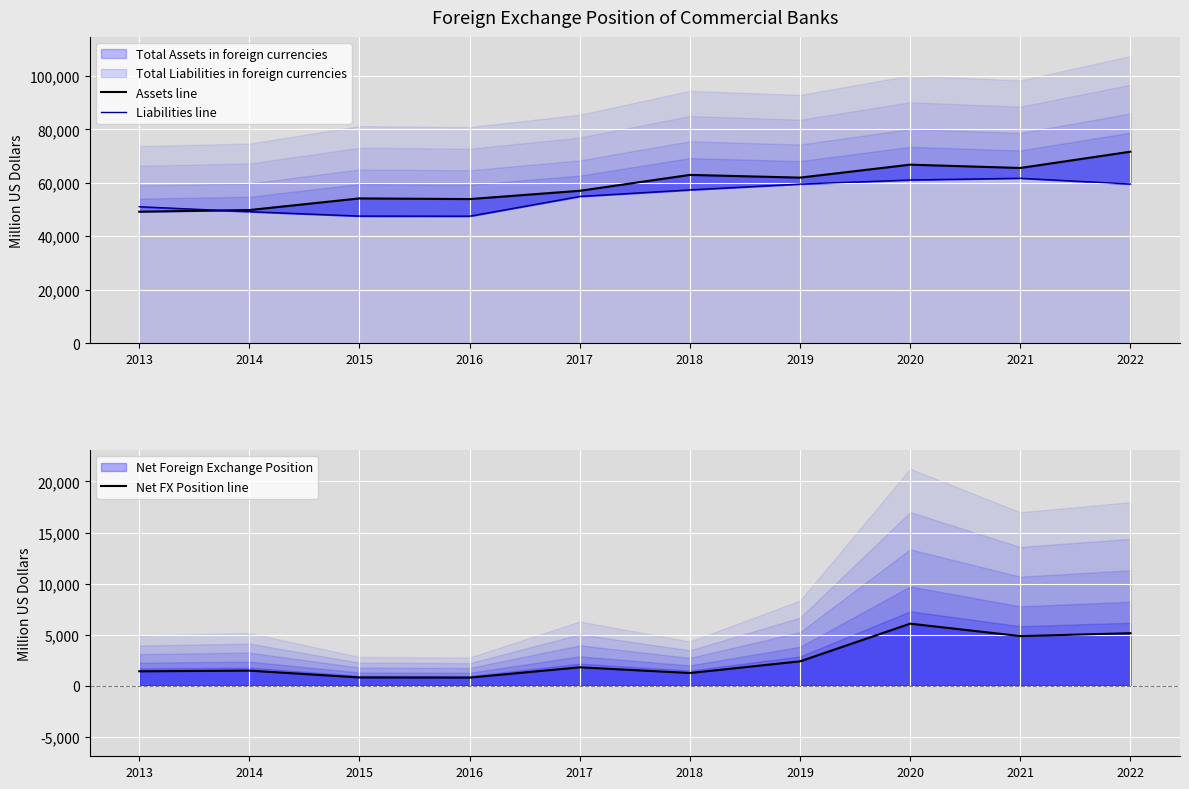

Between 2018 and 2020, which series saw the biggest shift?

Net FX Position line